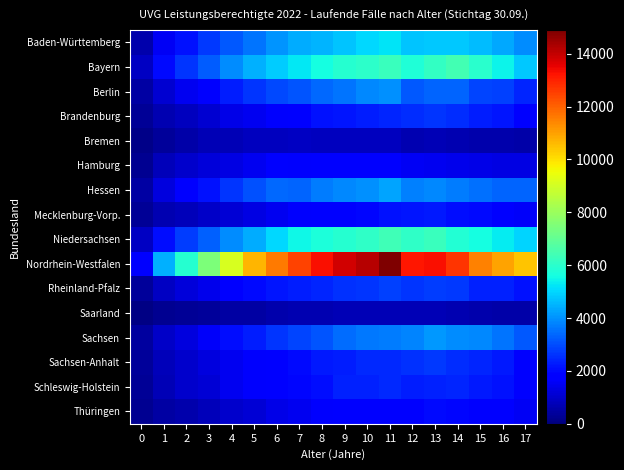

At 10, list the series in order from largest to smallest.

Nordrhein-Westfalen, Niedersachsen, Bayern, Baden-Württemberg, Hessen, Berlin, Sachsen, Rheinland-Pfalz, Sachsen-Anhalt, Schleswig-Holstein, Brandenburg, Mecklenburg-Vorp., Thüringen, Hamburg, Bremen, Saarland